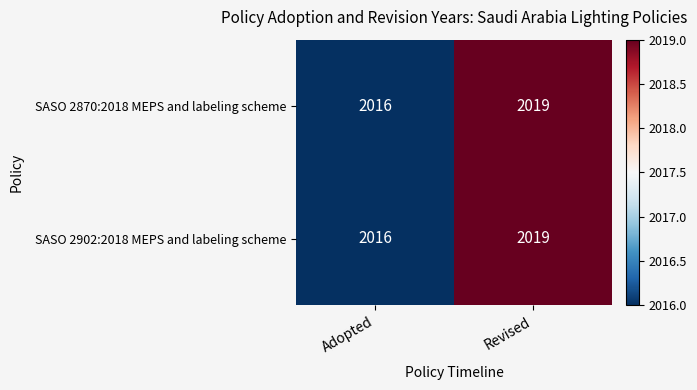

What is the difference between the maximum and minimum values in the SASO 2902:2018 MEPS and labeling scheme series?

3